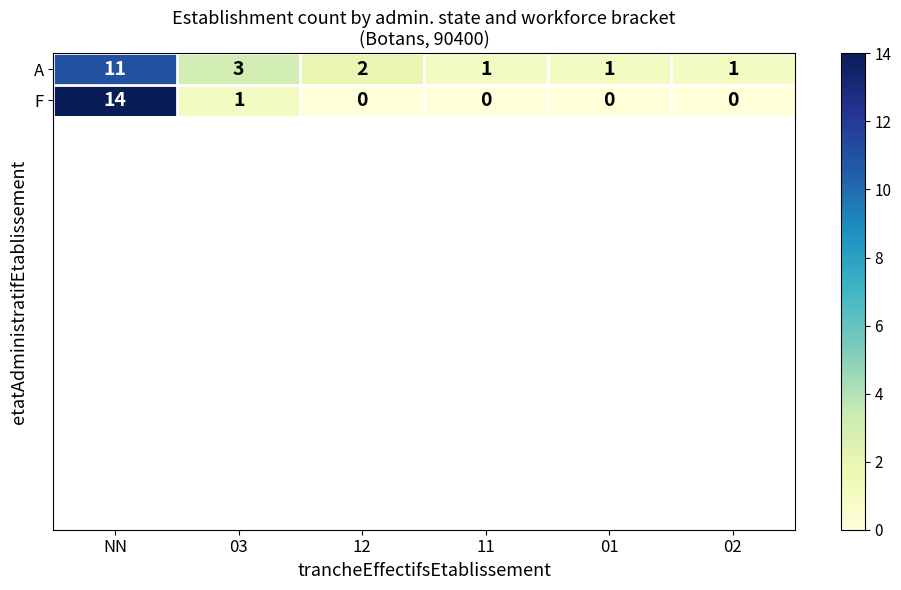

What is the difference between the A values at 03 and 12?

1